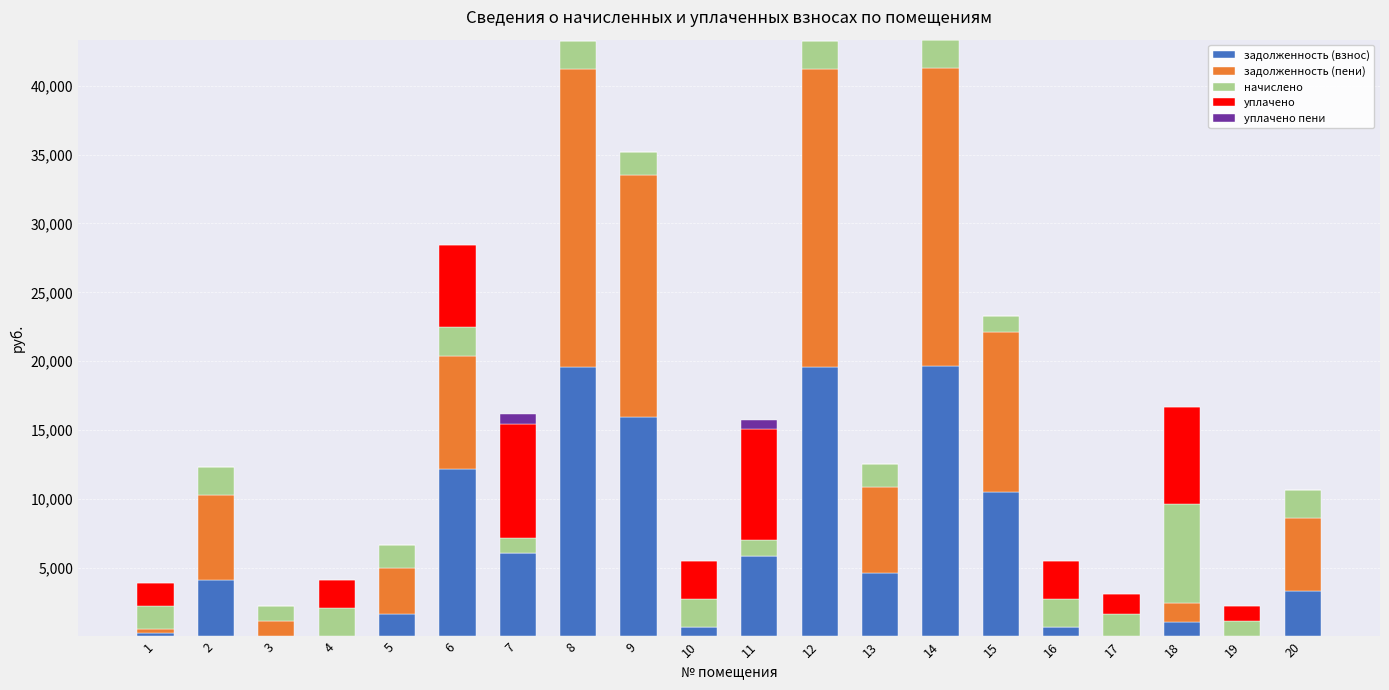

Are the bars grouped side by side (vs. stacked)?

No